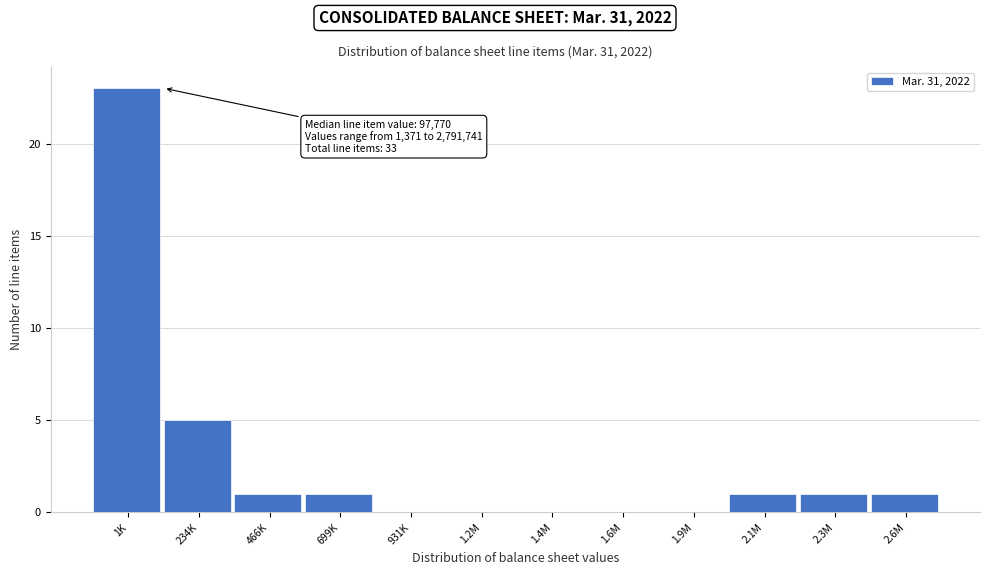

Reading right to left, extract all data points from this chart.

2.6M=1	2.3M=1	2.1M=1	1.9M=0	1.6M=0	1.4M=0	1.2M=0	931K=0	699K=1	466K=1	234K=5	1K=23